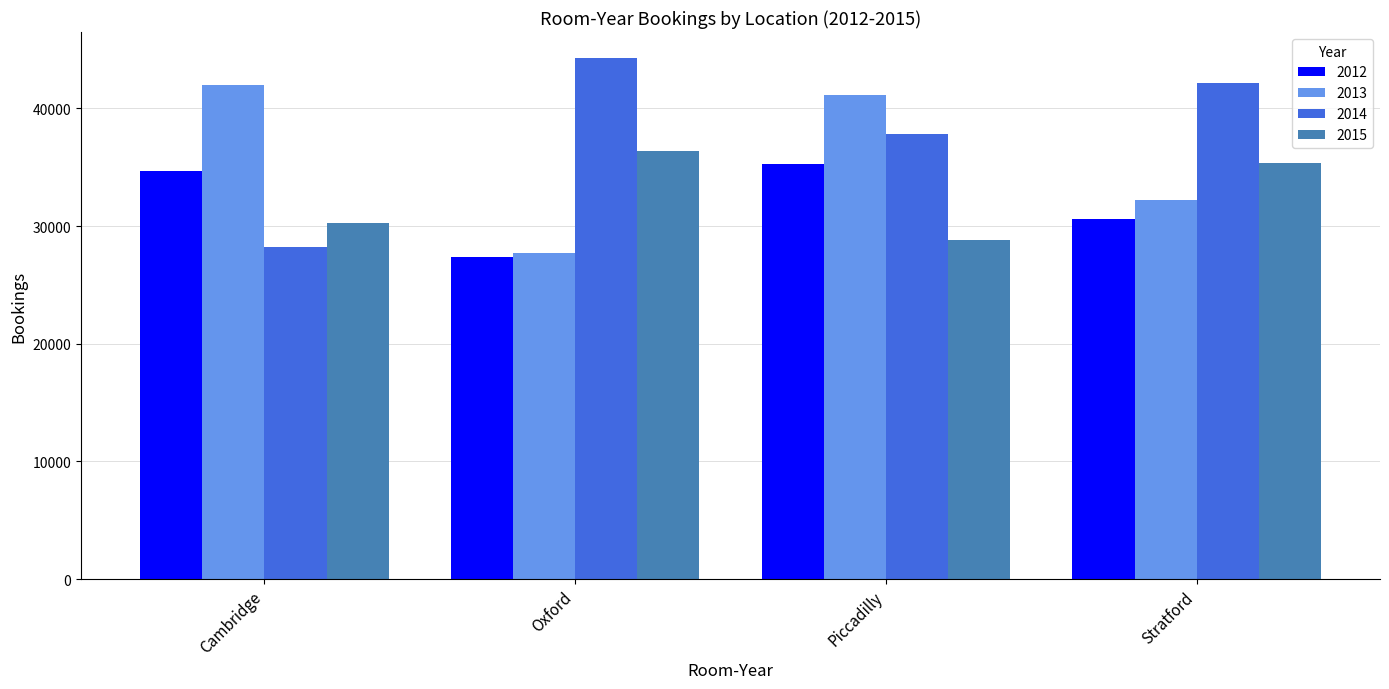

Rank the series by their maximum value, from lowest to highest.

2012, 2015, 2013, 2014